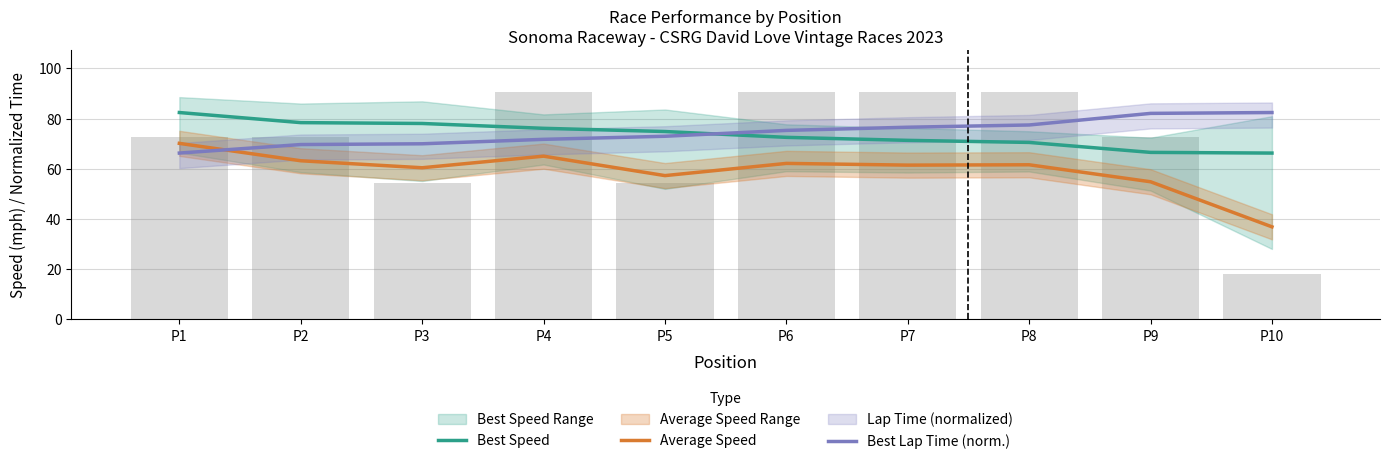

The value of Best Lap Time (norm.) at P3 is 70.0. True or false?

True